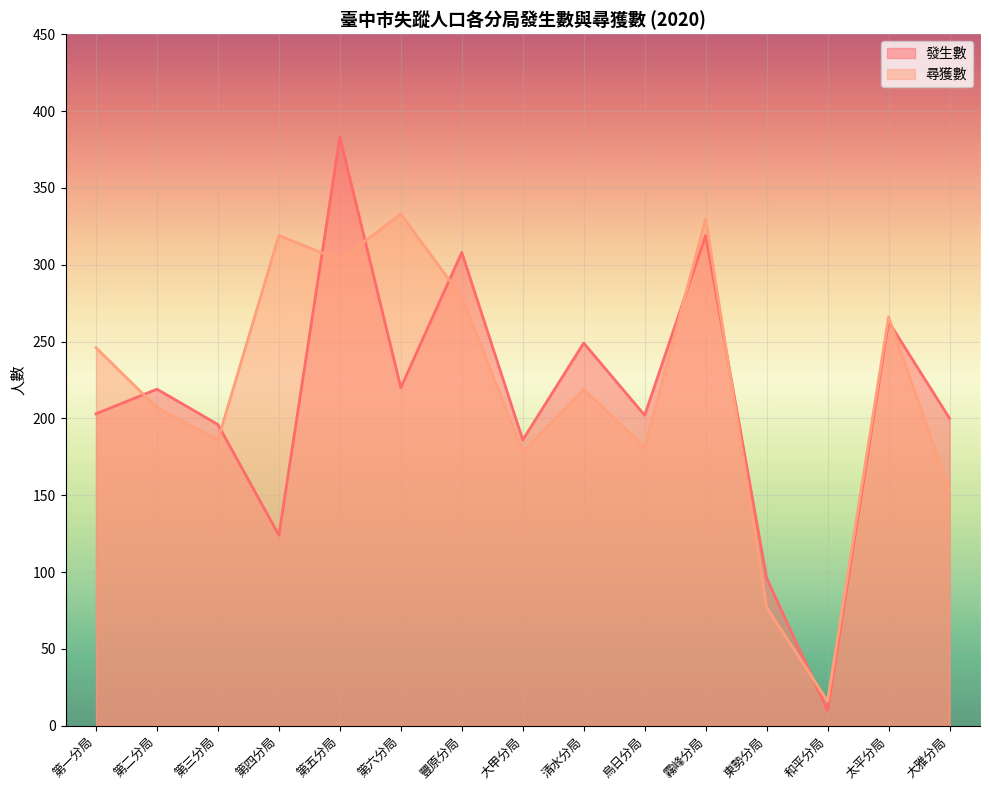

After their last crossing, which series has the higher values: 尋獲數 or 發生數?

發生數